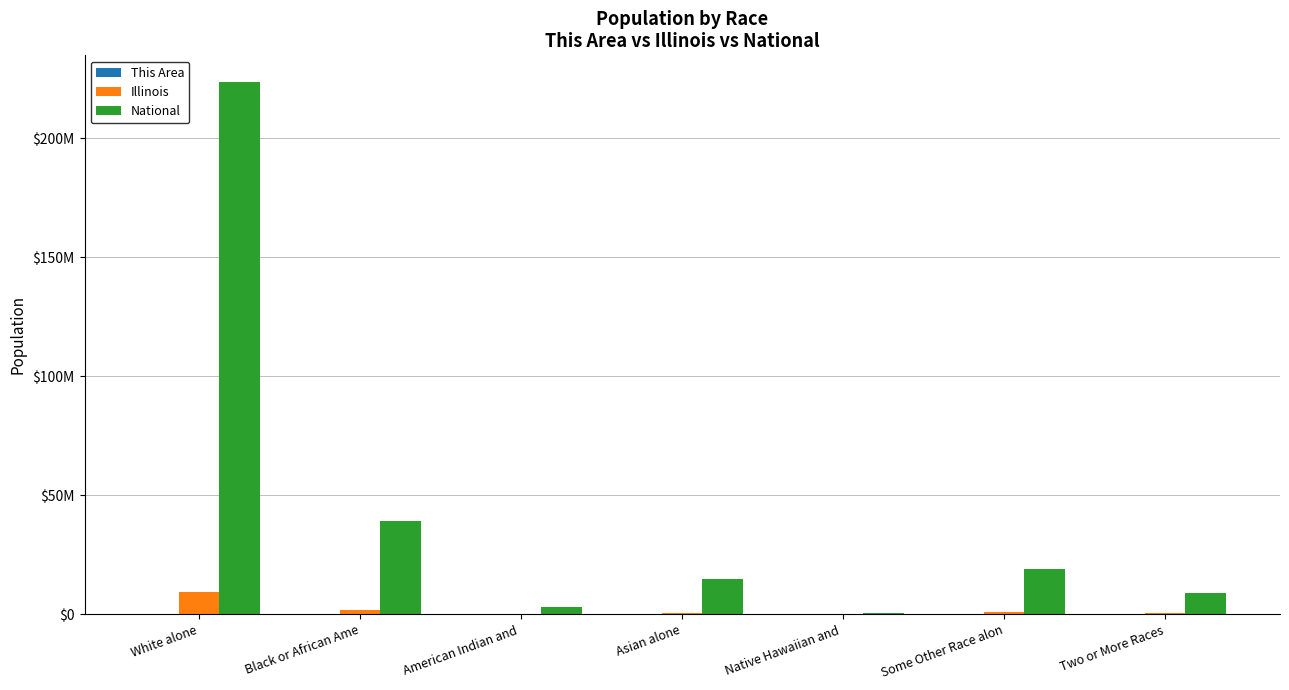

Are the bars horizontal?

No